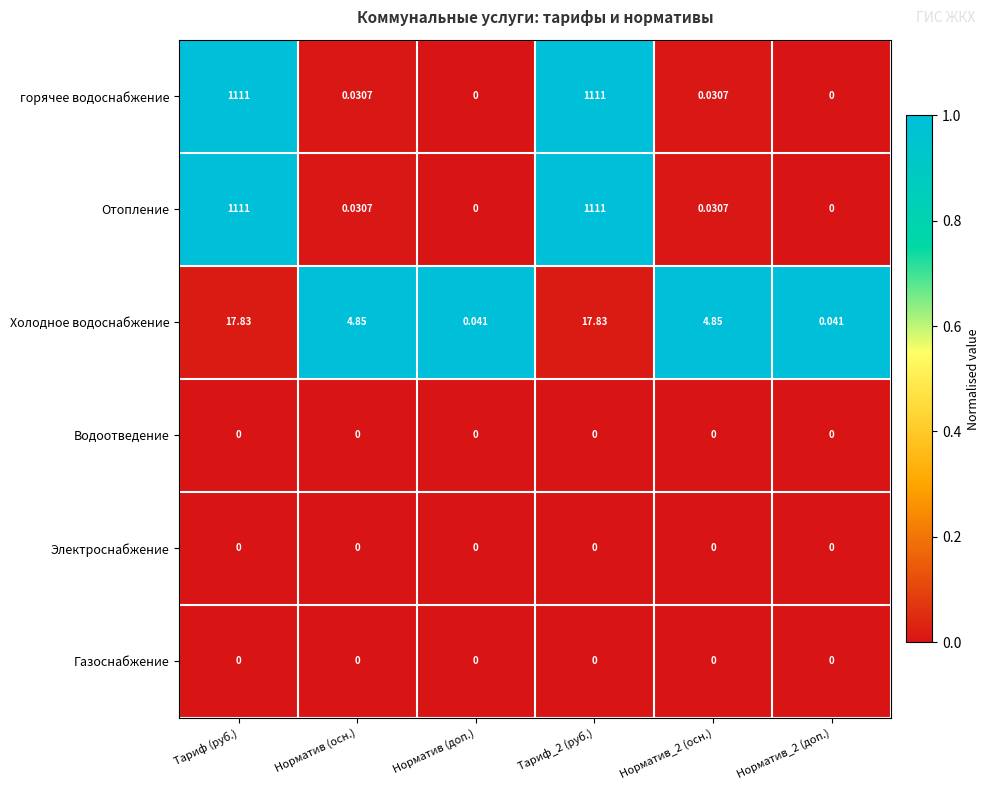

Rank the series by their maximum value, from highest to lowest.

горячее водоснабжение, Отопление, Холодное водоснабжение, Водоотведение, Электроснабжение, Газоснабжение